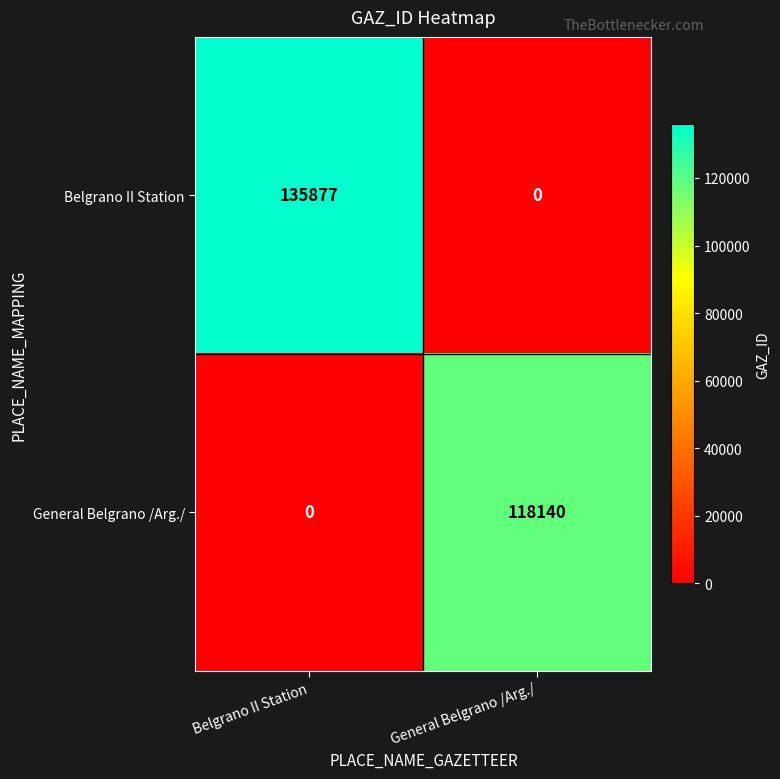

List the series in order of their overall mean, lowest first.

General Belgrano /Arg./, Belgrano II Station